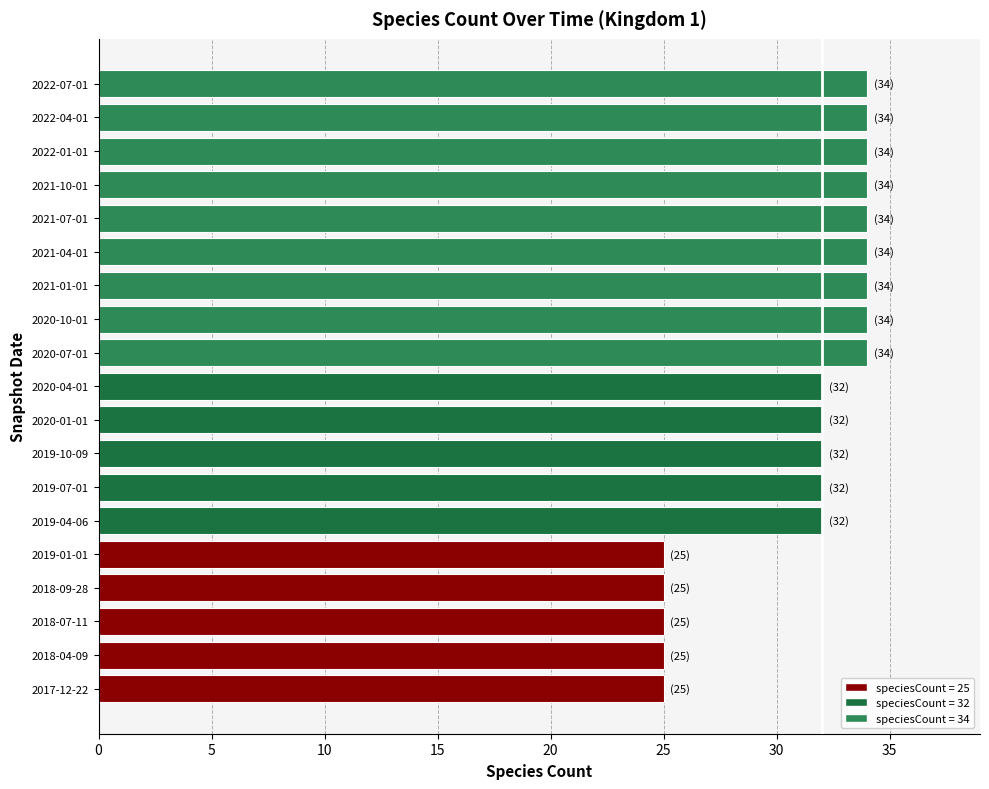

True or false: the data shows 34 at 2021-01-01.

True